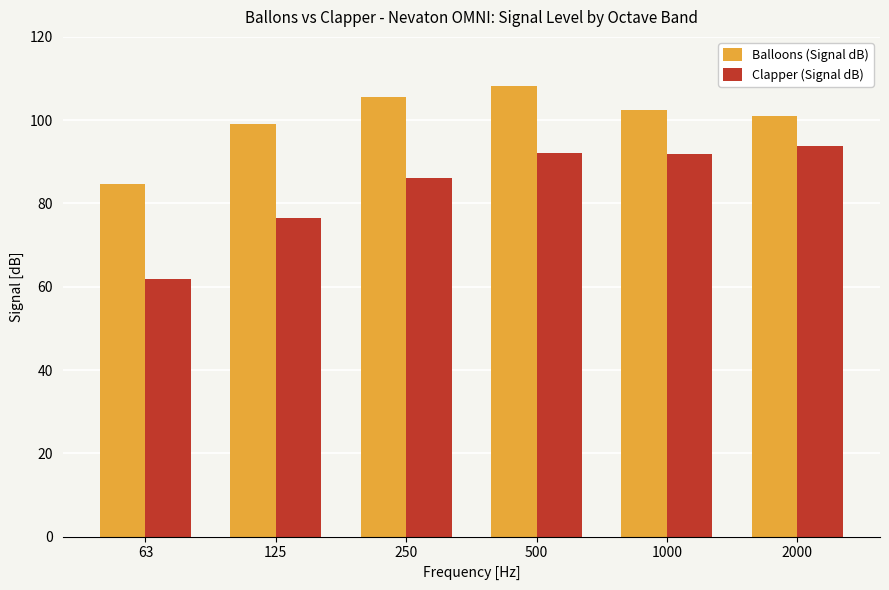

The Clapper (Signal dB) series shows 25.4 at 125. True or false?

False